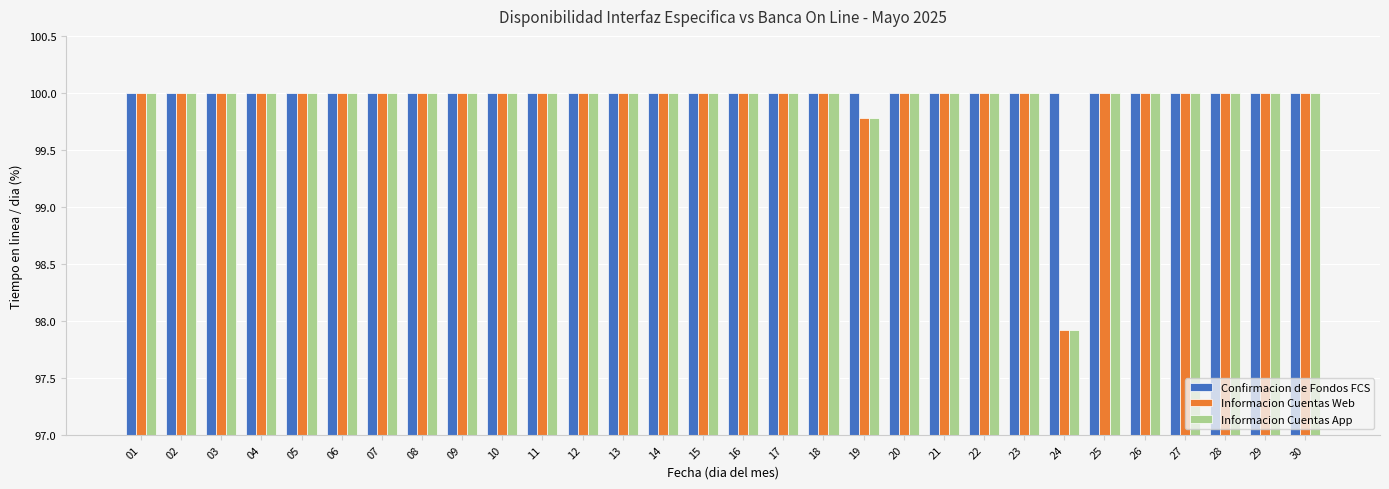

Where is Informacion Cuentas App nearest to the value 98?

24